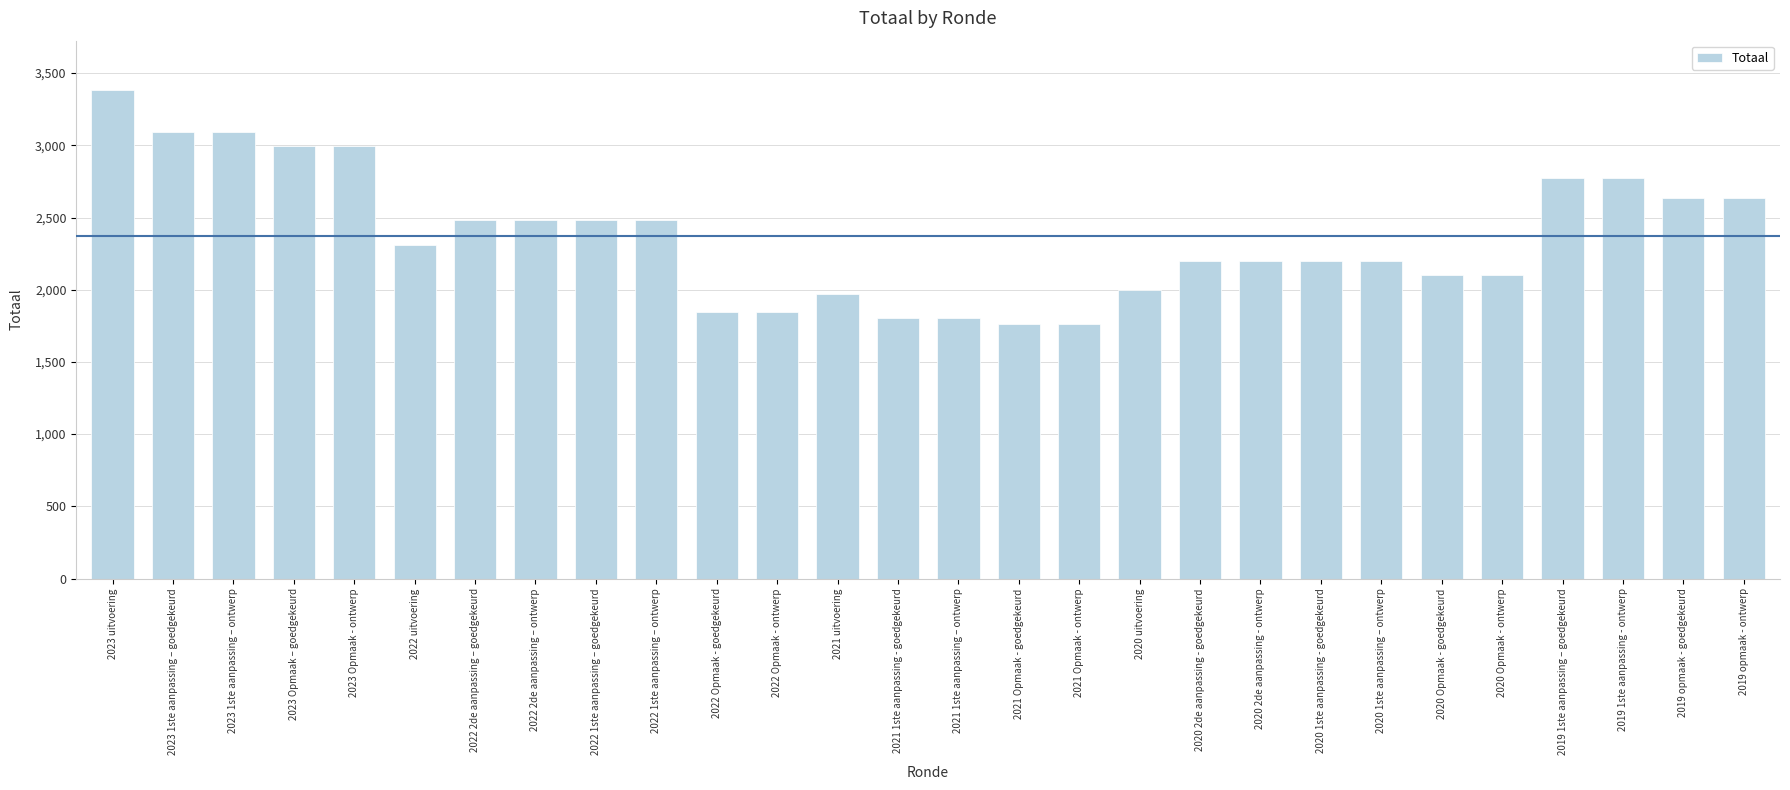

Reading left to right, extract all data points from this chart.

2023 uitvoering=3386	2023 1ste aanpassing – goedgekeurd=3093	2023 1ste aanpassing – ontwerp=3093	2023 Opmaak – goedgekeurd=2992	2023 Opmaak - ontwerp=2992	2022 uitvoering=2308	2022 2de aanpassing – goedgekeurd=2482	2022 2de aanpassing – ontwerp=2482	2022 1ste aanpassing – goedgekeurd=2482	2022 1ste aanpassing – ontwerp=2482	2022 Opmaak - goedgekeurd=1844	2022 Opmaak - ontwerp=1844	2021 uitvoering=1968	2021 1ste aanpassing - goedgekeurd=1801	2021 1ste aanpassing – ontwerp=1801	2021 Opmaak - goedgekeurd=1766	2021 Opmaak - ontwerp=1766	2020 uitvoering=2000	2020 2de aanpassing - goedgekeurd=2200	2020 2de aanpassing - ontwerp=2200	2020 1ste aanpassing - goedgekeurd=2200	2020 1ste aanpassing – ontwerp=2200	2020 Opmaak - goedgekeurd=2102	2020 Opmaak - ontwerp=2102	2019 1ste aanpassing – goedgekeurd=2773	2019 1ste aanpassing - ontwerp=2773	2019 opmaak - goedgekeurd=2638	2019 opmaak - ontwerp=2638